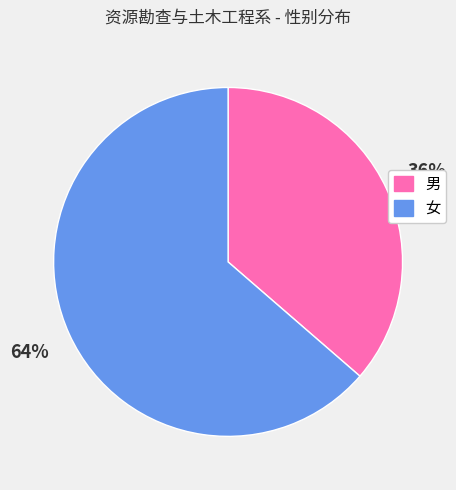

True or false: 男 accounts for 23% of the total.

False